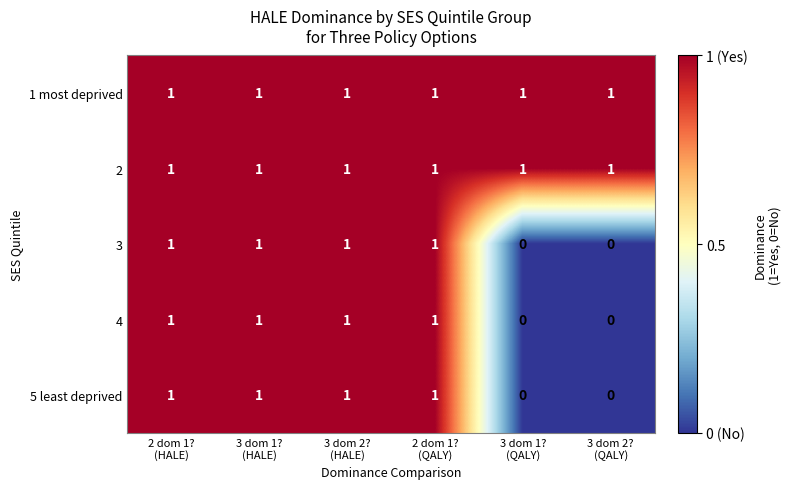

How many 4 values are between 0 and 1?

6